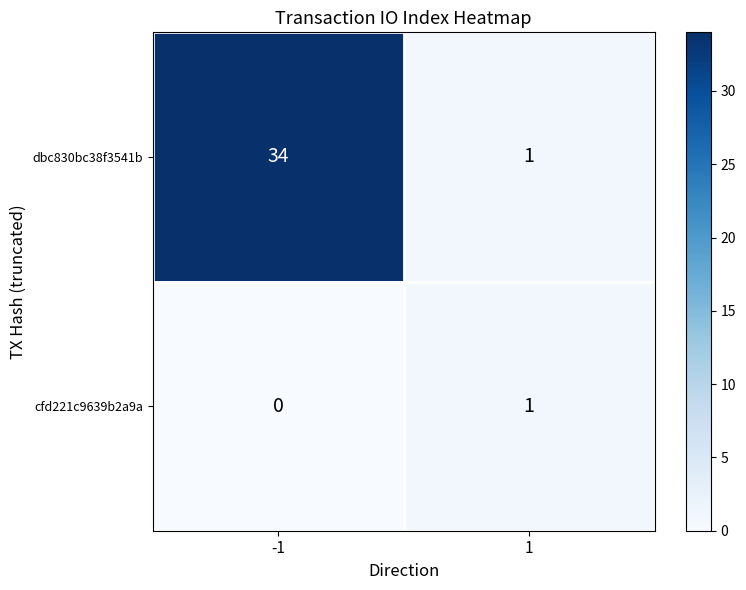

What is the average value of the dbc830bc38f3541b series?

18